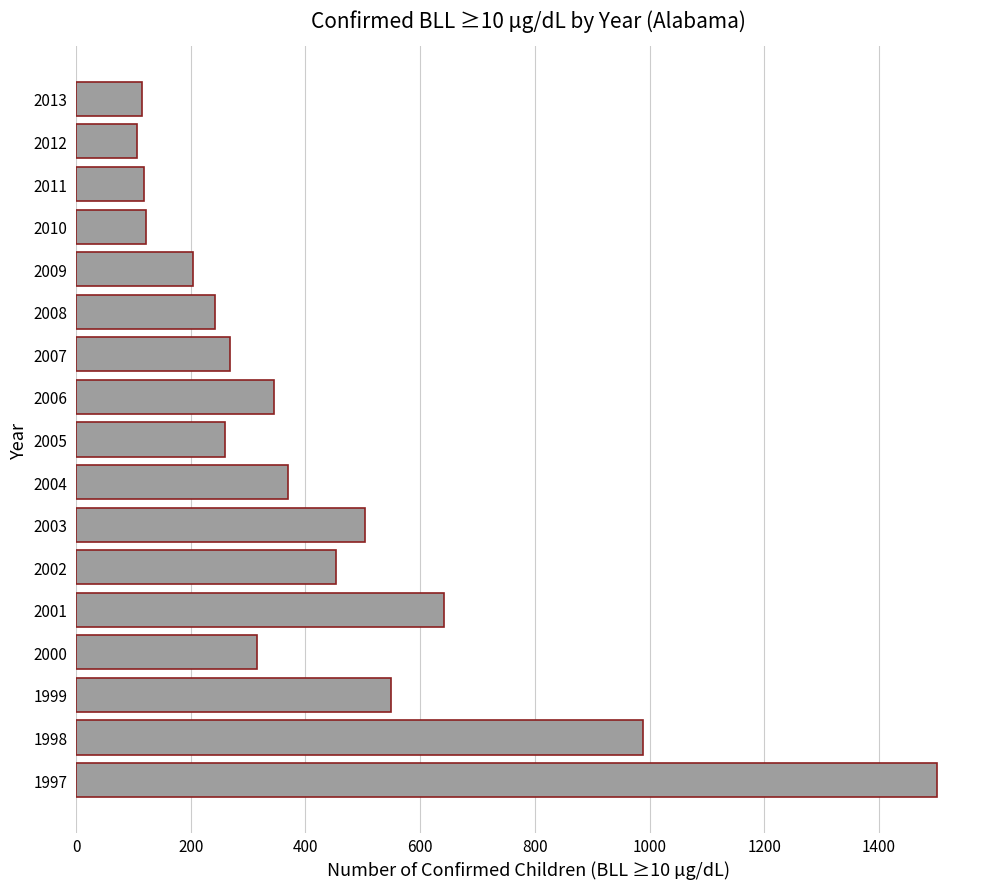

What is the change in value from 2001 to 2009?

-438